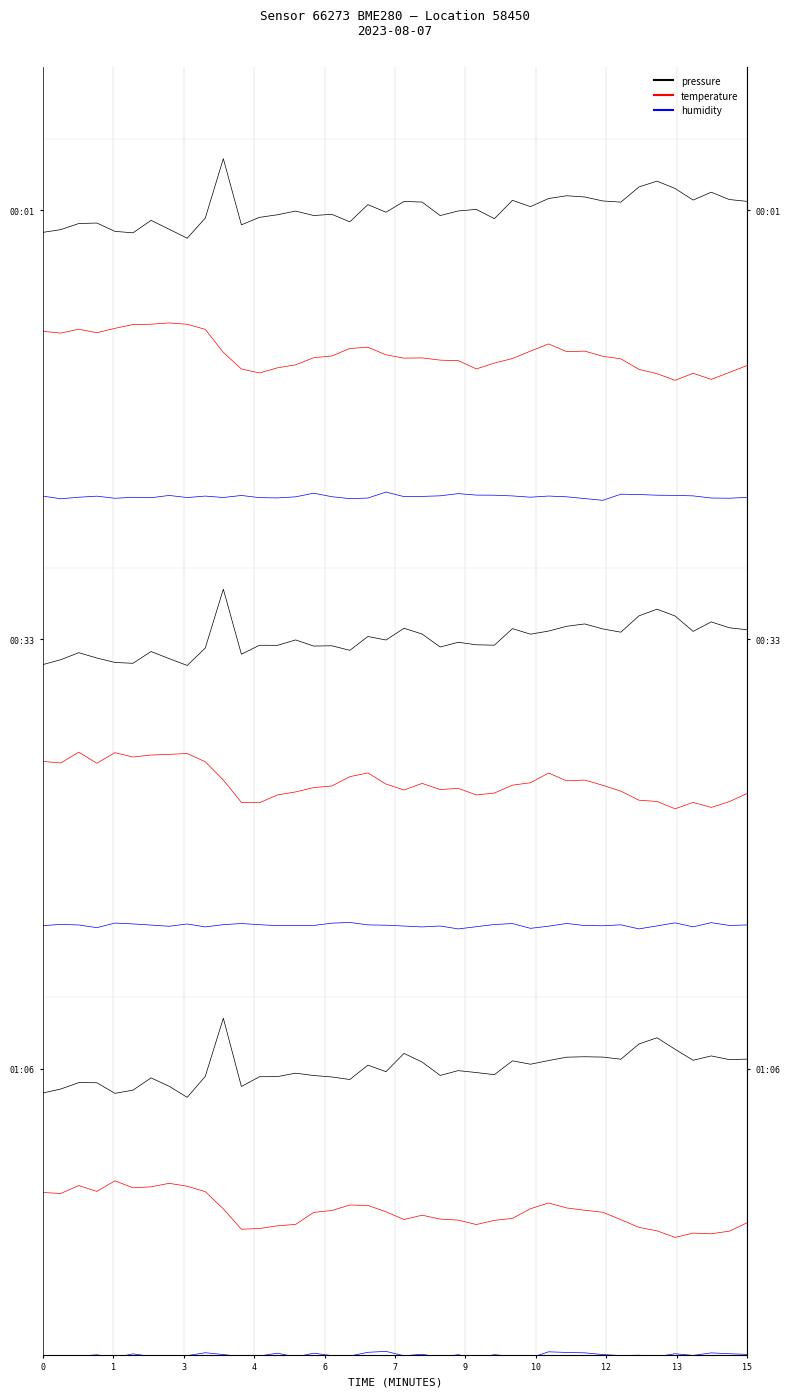

How many interior local peaks (higher than both neighbors) does the data have?

12